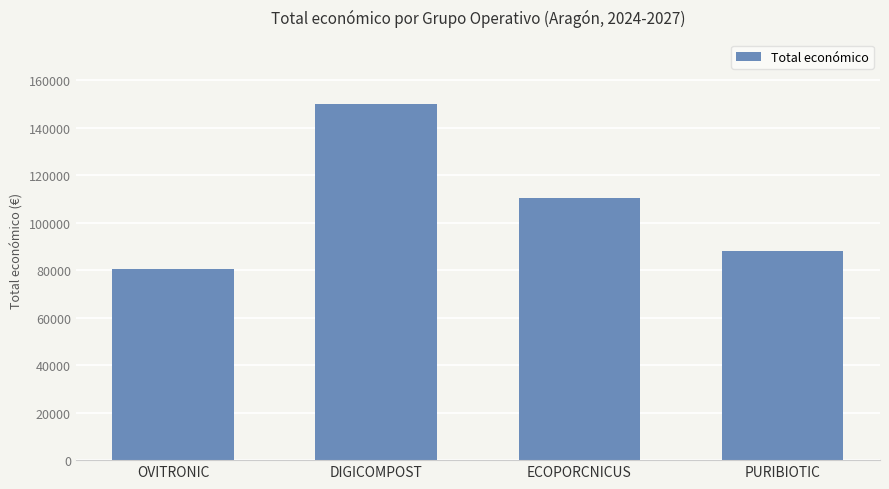

What is the ratio of the value at DIGICOMPOST to the value at PURIBIOTIC?

1.7